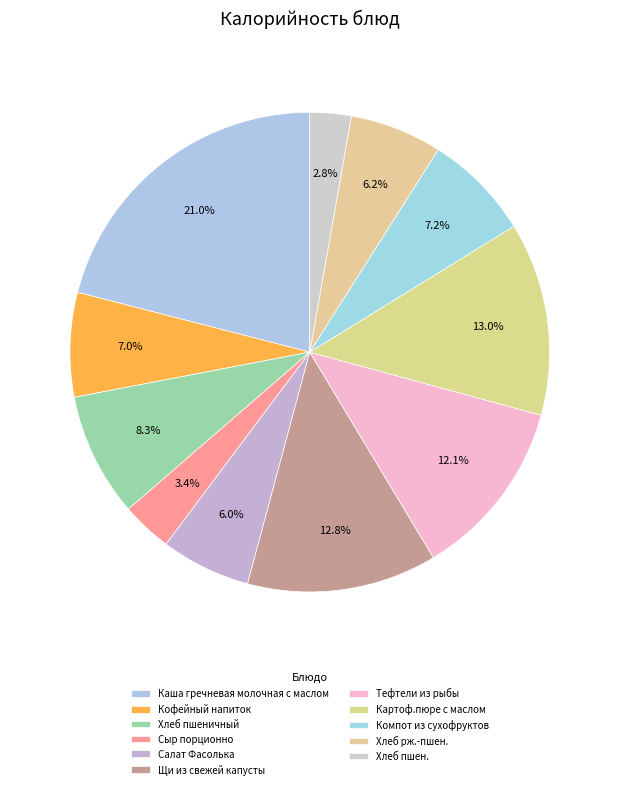

Is it true that Хлеб пшеничный is 3% of the pie?

False